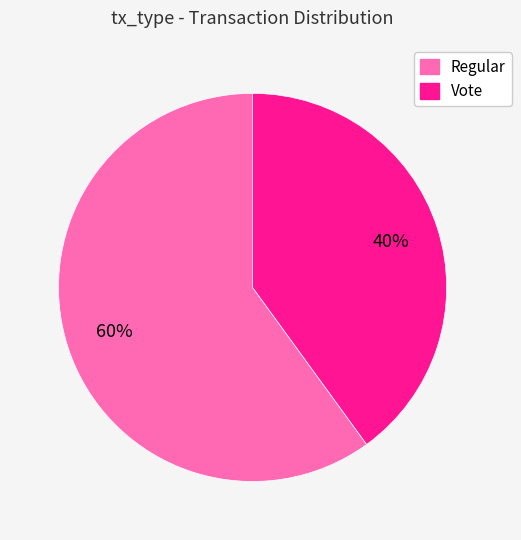

Rank the categories by value from highest to lowest.

Regular, Vote